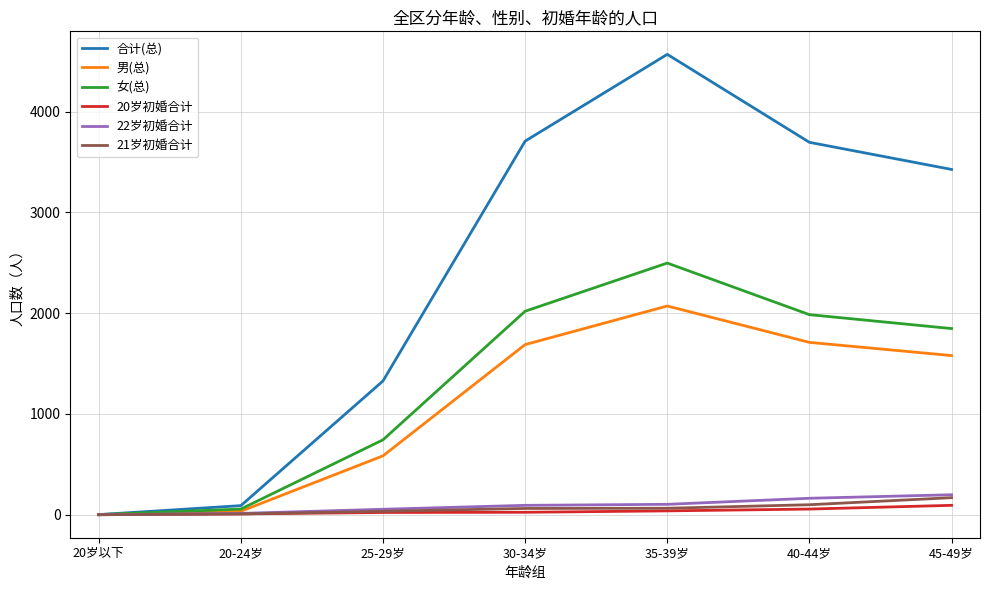

Which series has the largest total across all categories?

合计(总)